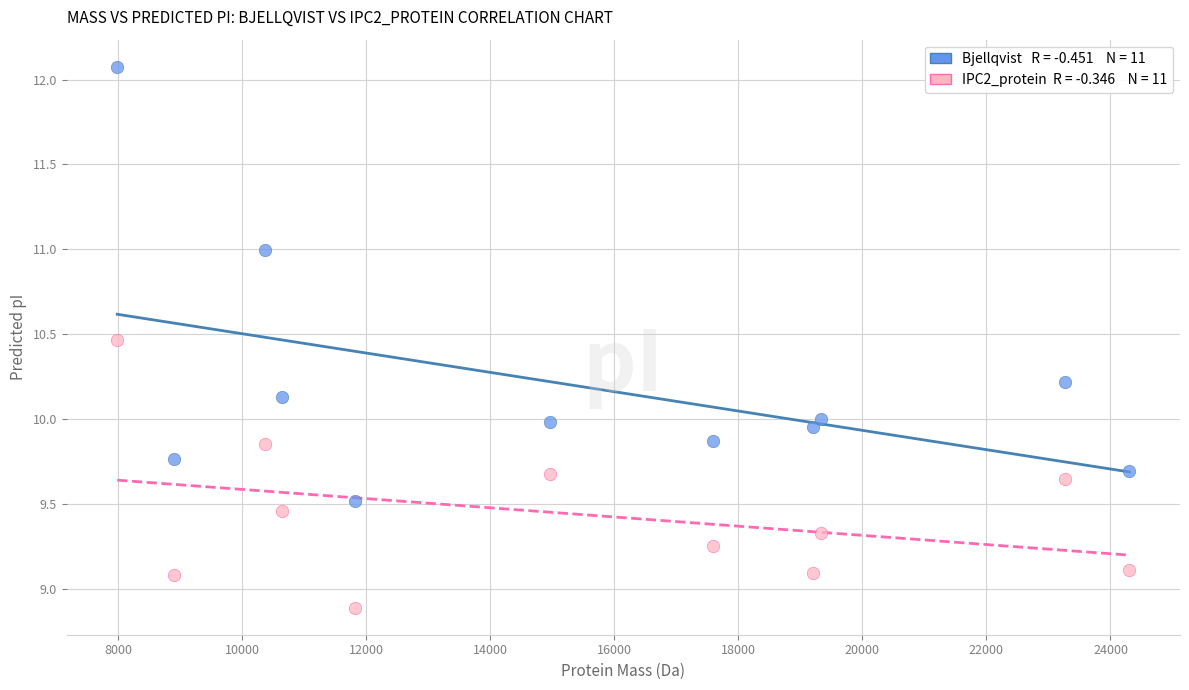

Across all data points, what is the range of X values (max minus min)?

16317.3